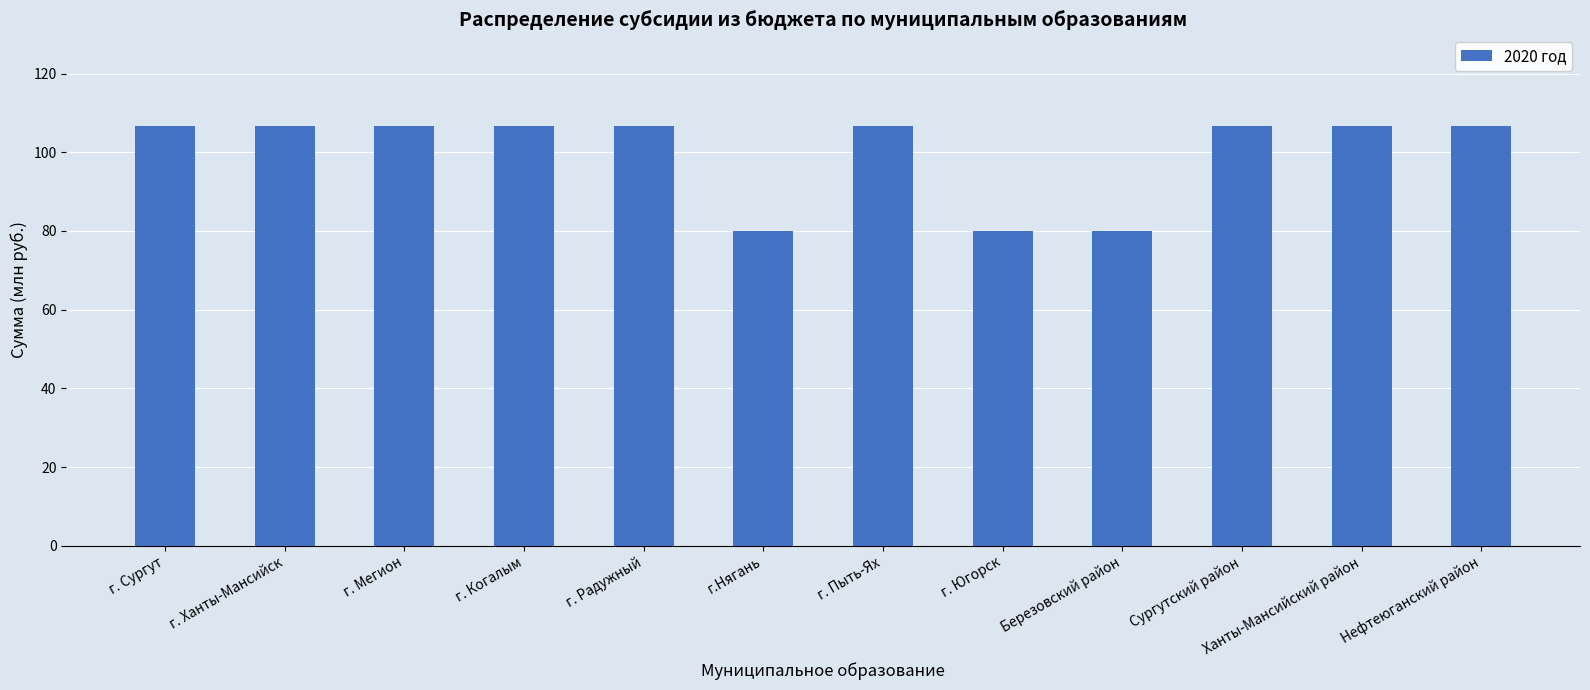

What is the value of the 4th bar from the left?

106.6